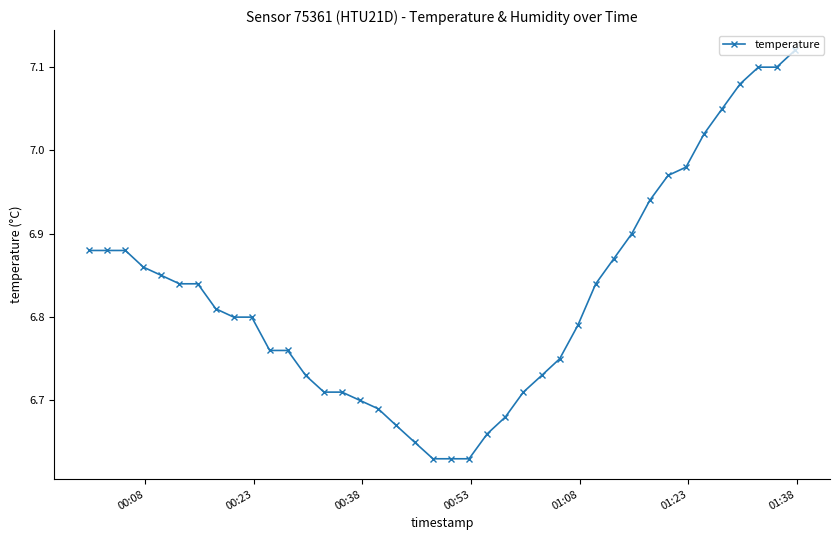

What is the difference between the second highest and second lowest values?

0.5